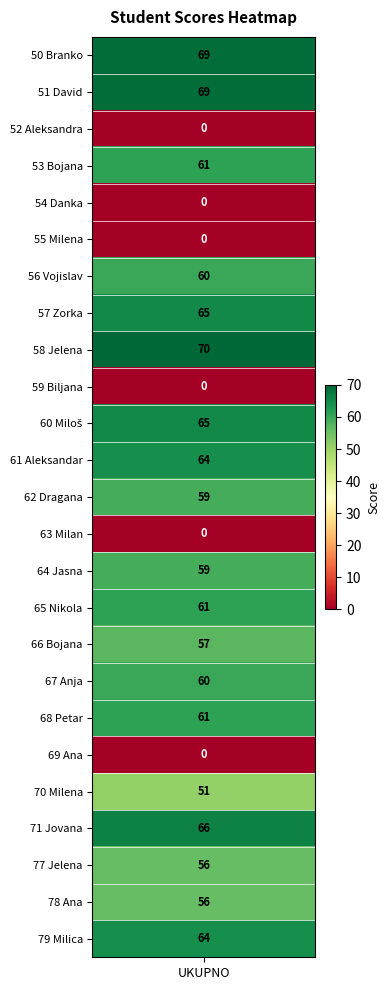

At which category does the chart reach its peak across all series?

58